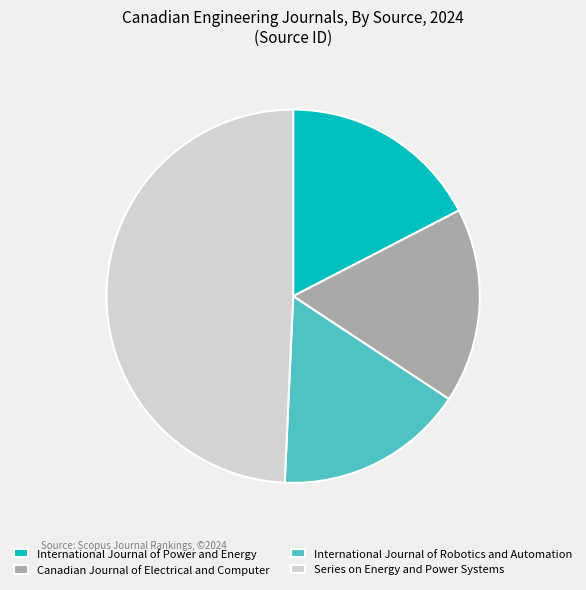

Is Series on Energy and Power Systems the majority of the pie?

No